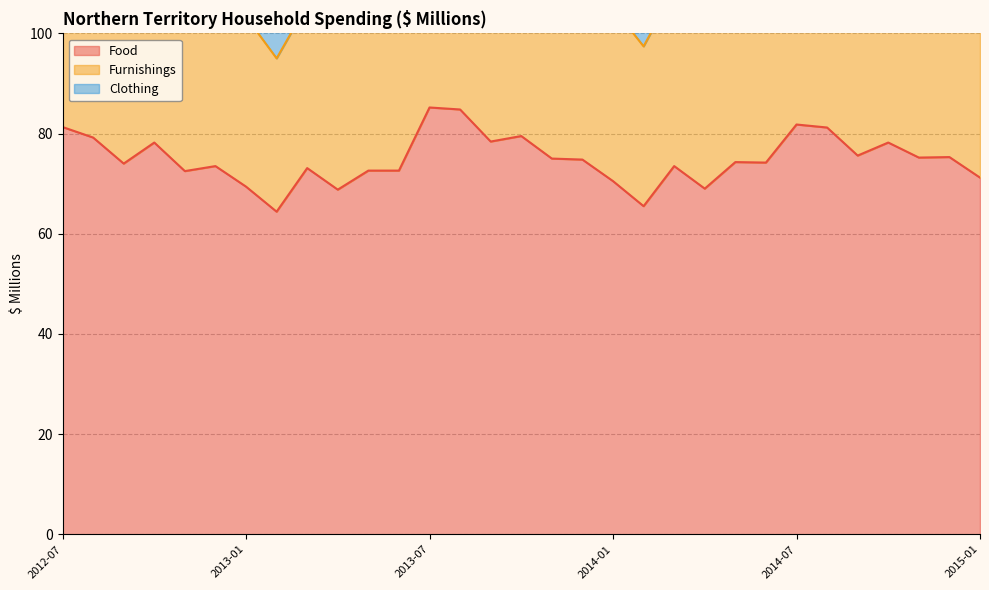

Reading left to right, list all the values displayed in this chart.

Food: 81.3	79.2	74.0	78.2	72.5	73.5	69.4	64.4	73.1	68.8	72.6	72.6	85.2	84.8	78.4	79.5	75.0	74.8	70.5	65.5	73.5	69.0	74.3	74.2	81.8	81.2	75.6	78.2	75.2	75.3	71.2
Furnishings: 41.4	41.0	38.9	37.7	36.8	42.6	33.9	30.6	32.6	32.1	36.3	35.9	39.7	40.6	38.4	36.7	36.7	41.5	34.6	31.9	35.2	35.0	39.3	41.3	41.4	41.8	41.0	39.5	38.7	44.6	33.5
Clothing: 21.4	21.7	19.4	19.2	19.6	29.4	17.6	14.1	15.8	15.9	18.1	18.3	20.9	21.9	19.3	19.4	20.5	28.6	16.8	14.5	16.8	16.8	19.3	19.3	21.5	20.7	19.4	19.2	19.7	29.0	16.5